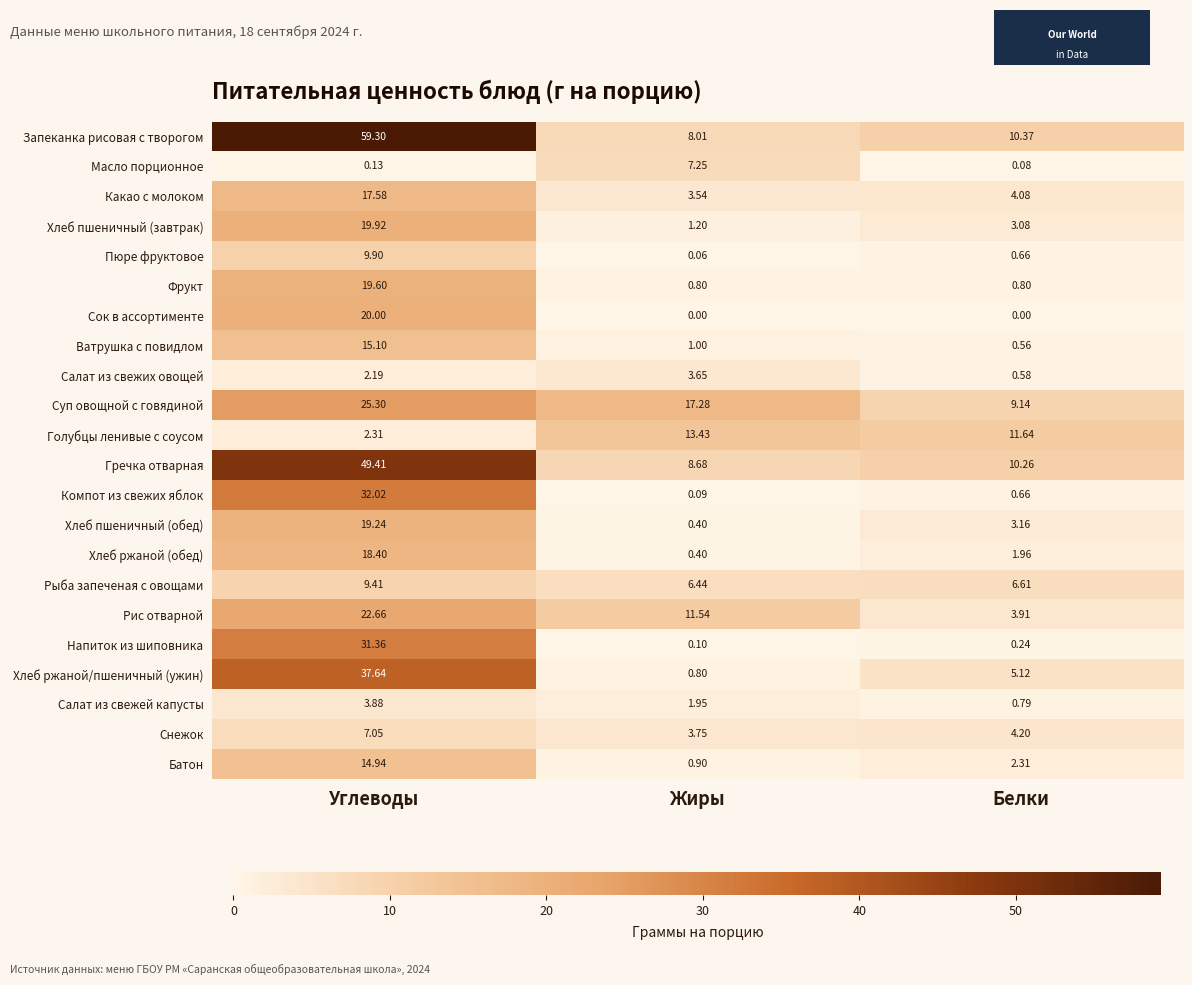

At which category does the chart reach its peak across all series?

Углеводы